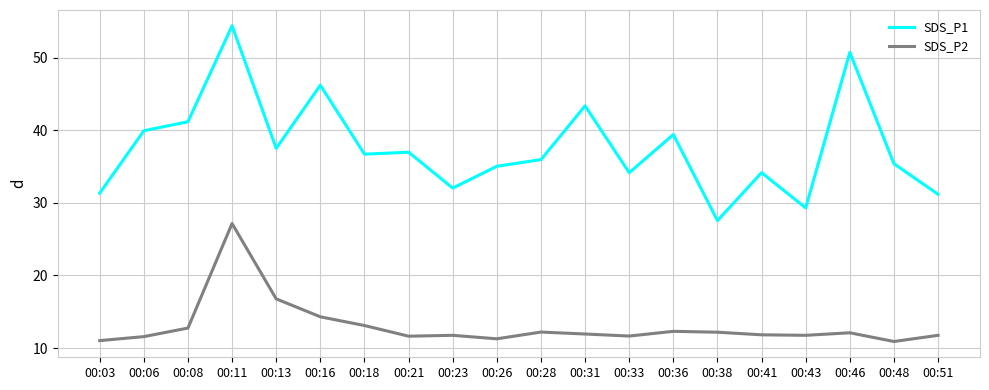

Which series has the widest spread of values?

SDS_P1